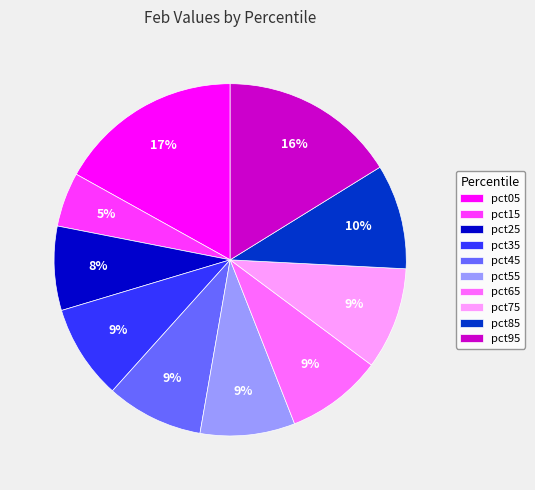

The pct65 slice represents 9% of the pie. True or false?

True